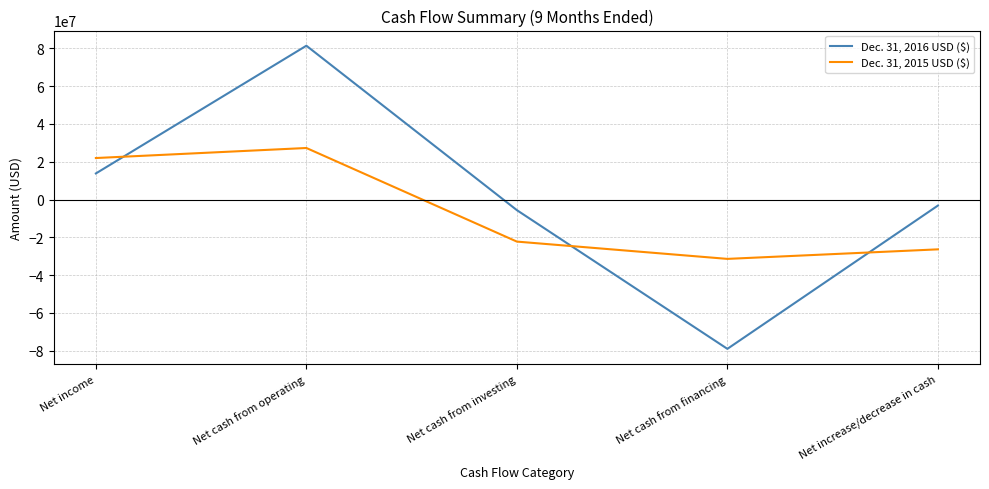

At which category is the sum across all series the highest?

Net cash from operating